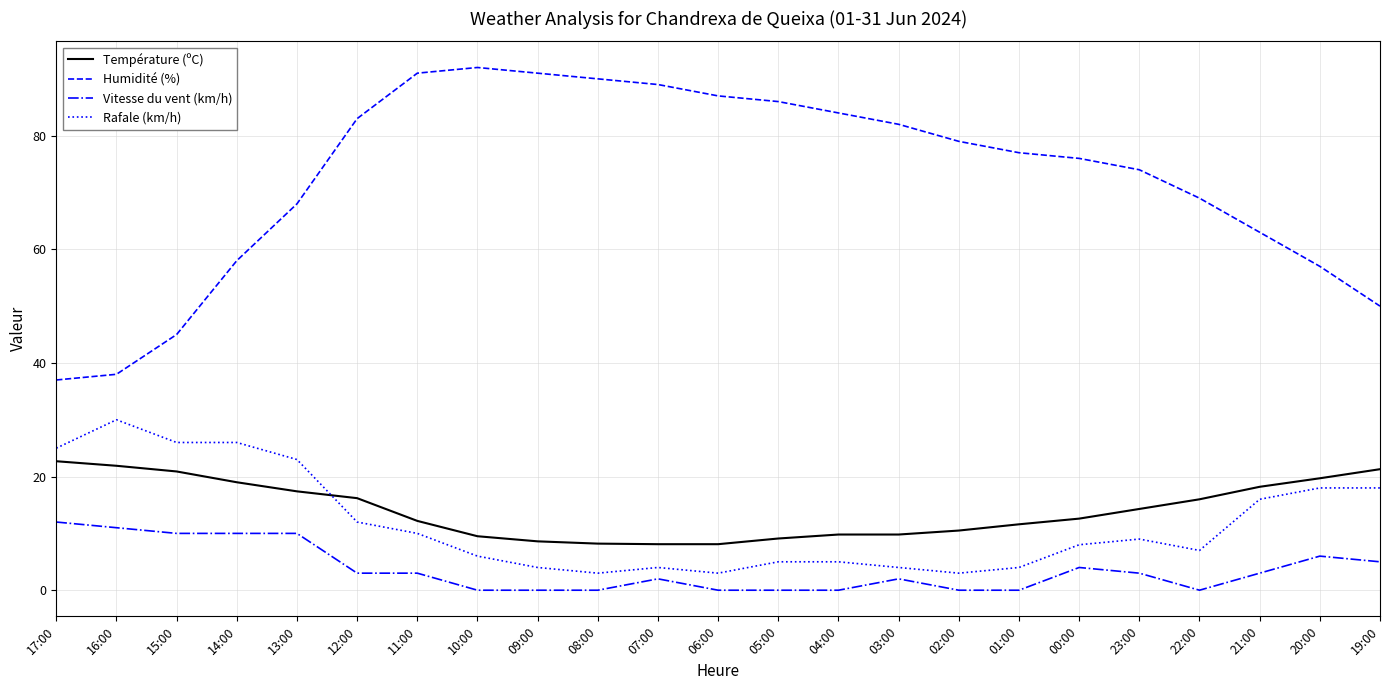

What is the total value across all series at 12:00?

114.2